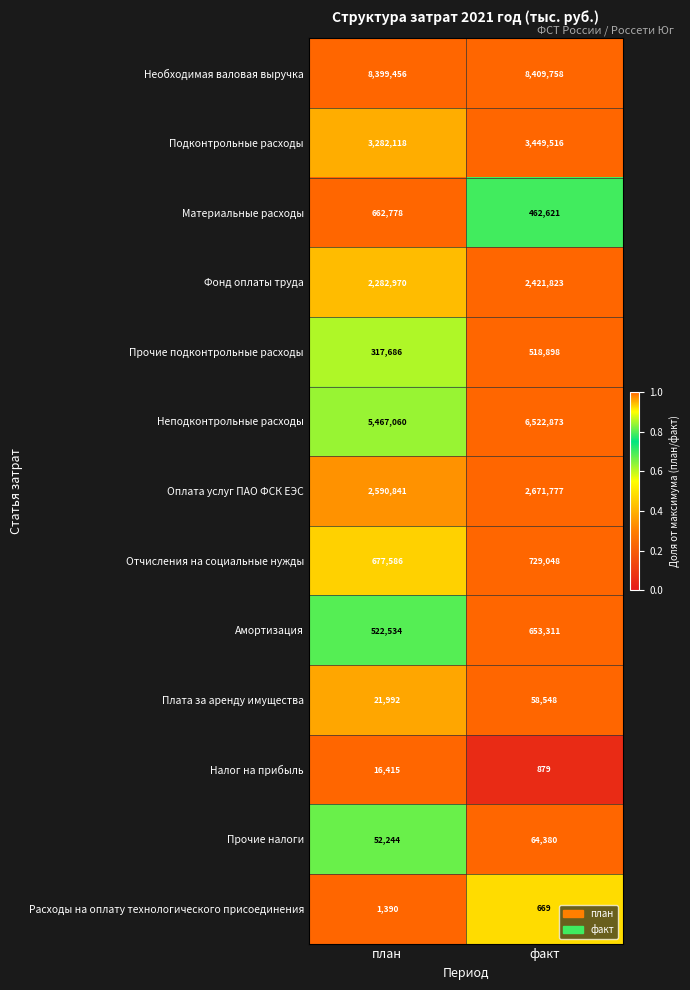

Which label corresponds to the largest value in the chart?

факт